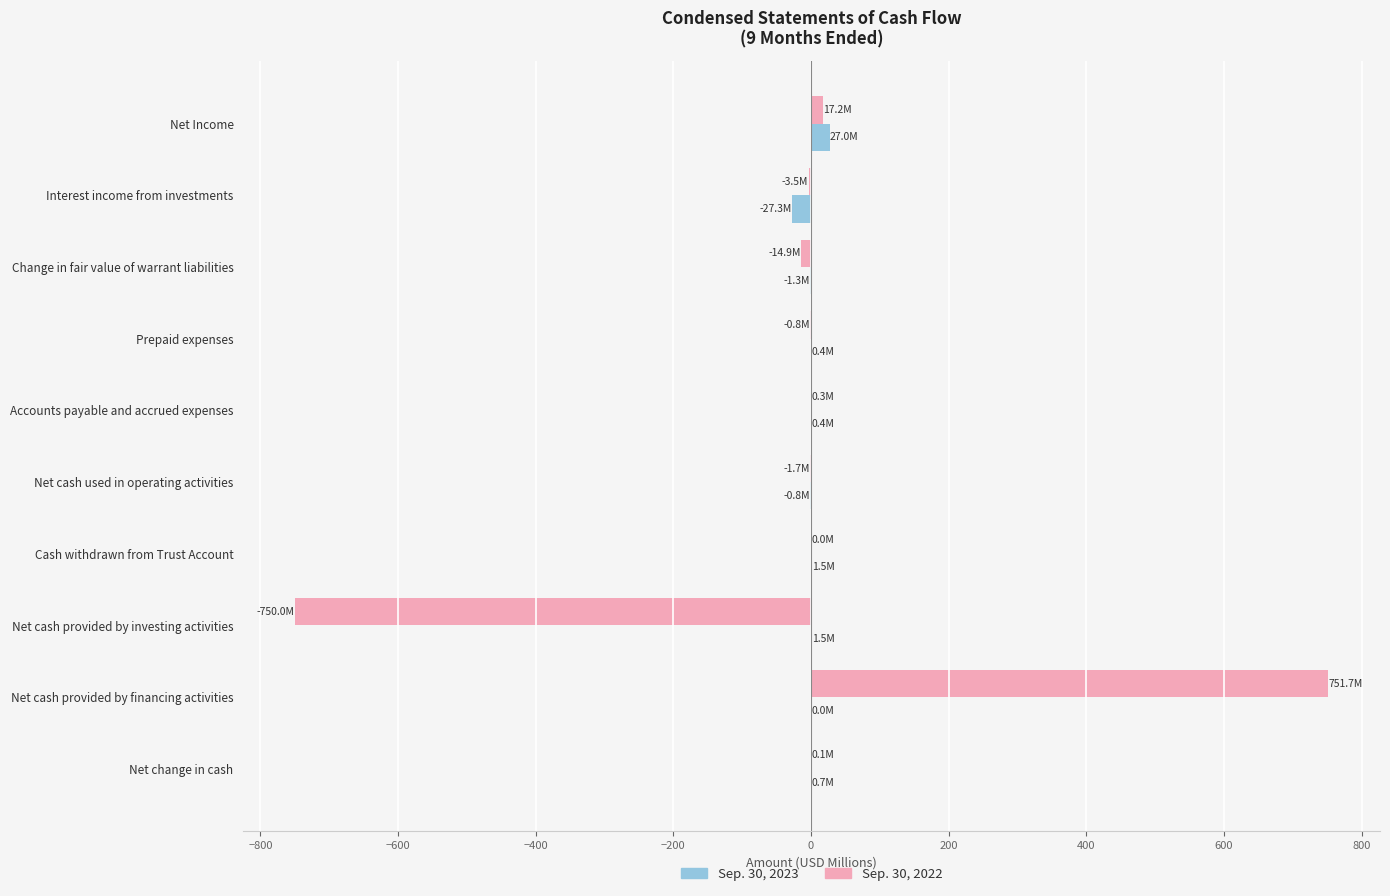

What is the sum of all Sep. 30, 2022 values?

-1.5